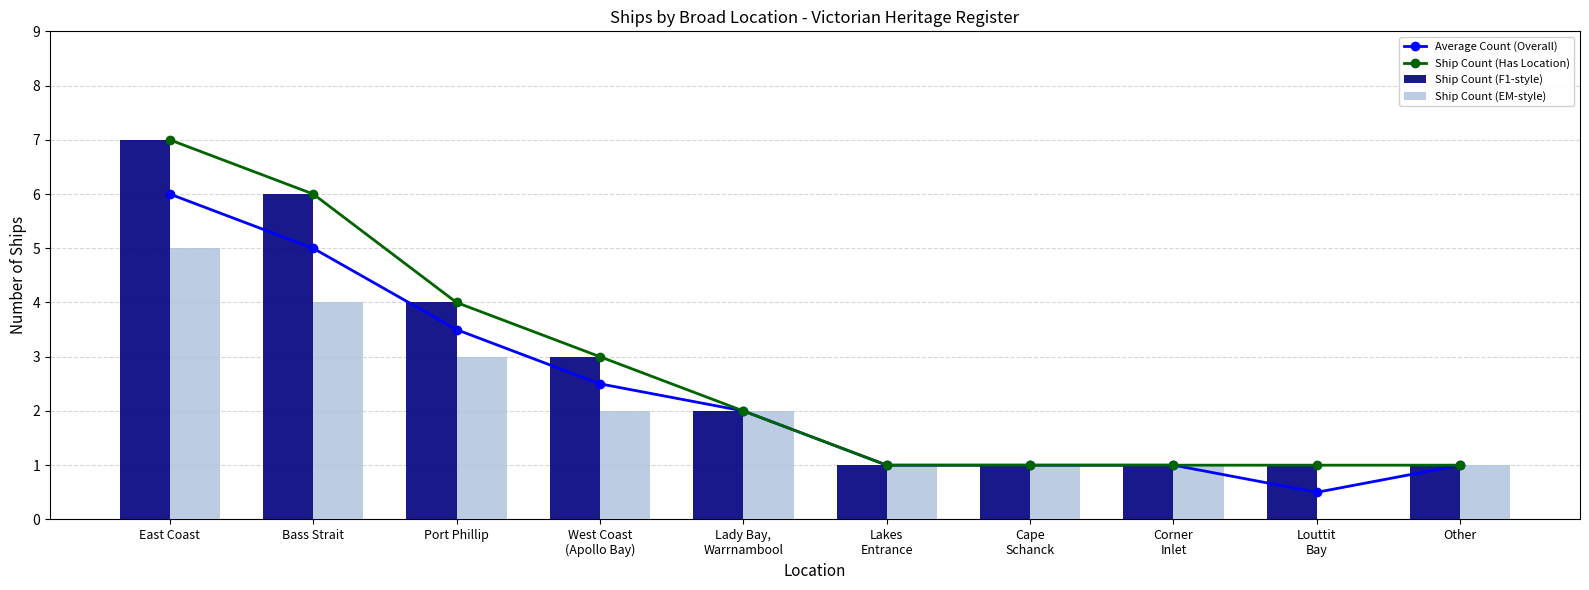

What is the minimum value for Ship Count (F1-style)?

1.0